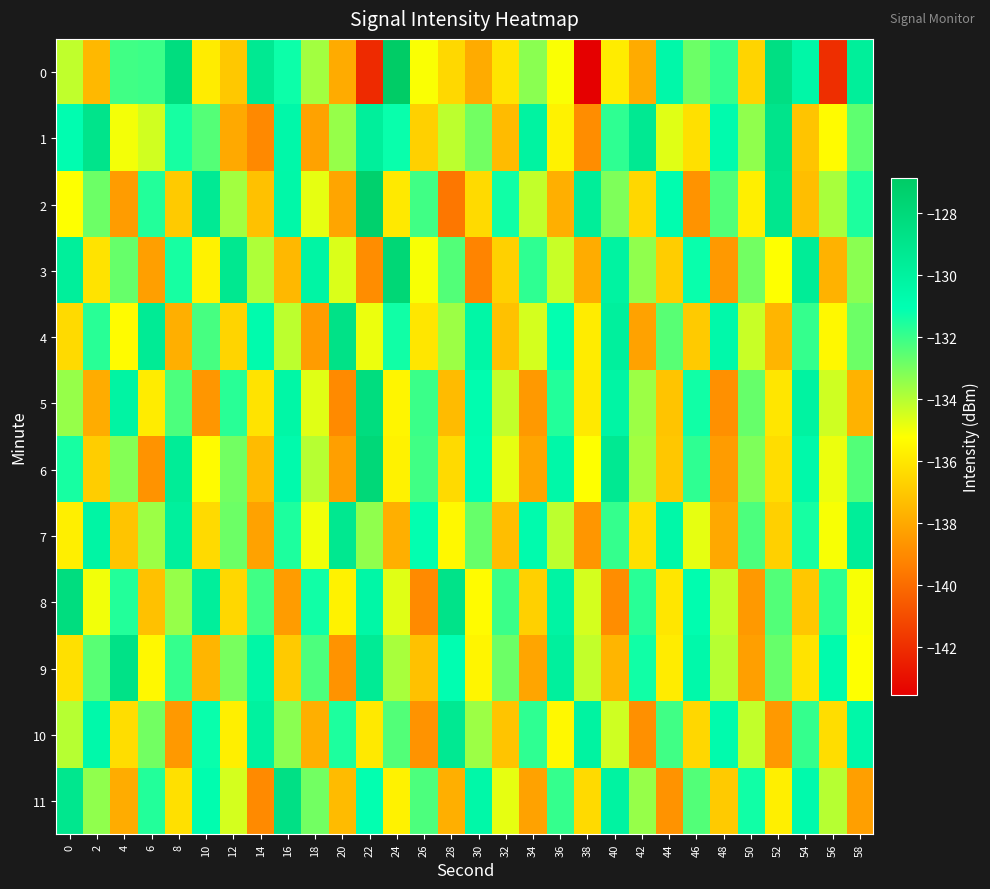

What is the spread (max minus min) of values at 22?

14.8